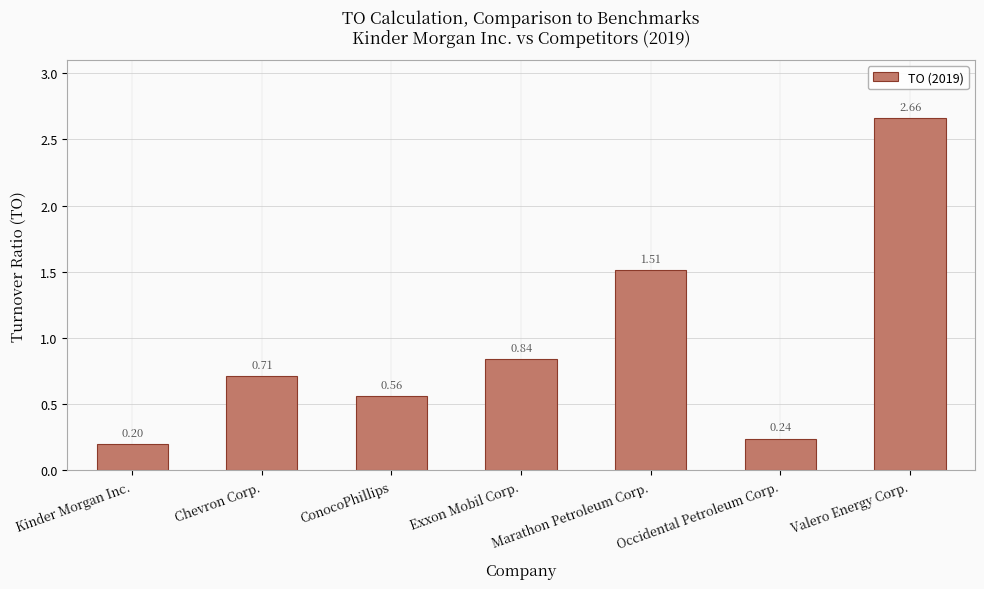

List the labels in order of value, largest first.

Valero Energy Corp., Marathon Petroleum Corp., Exxon Mobil Corp., Chevron Corp., ConocoPhillips, Occidental Petroleum Corp., Kinder Morgan Inc.